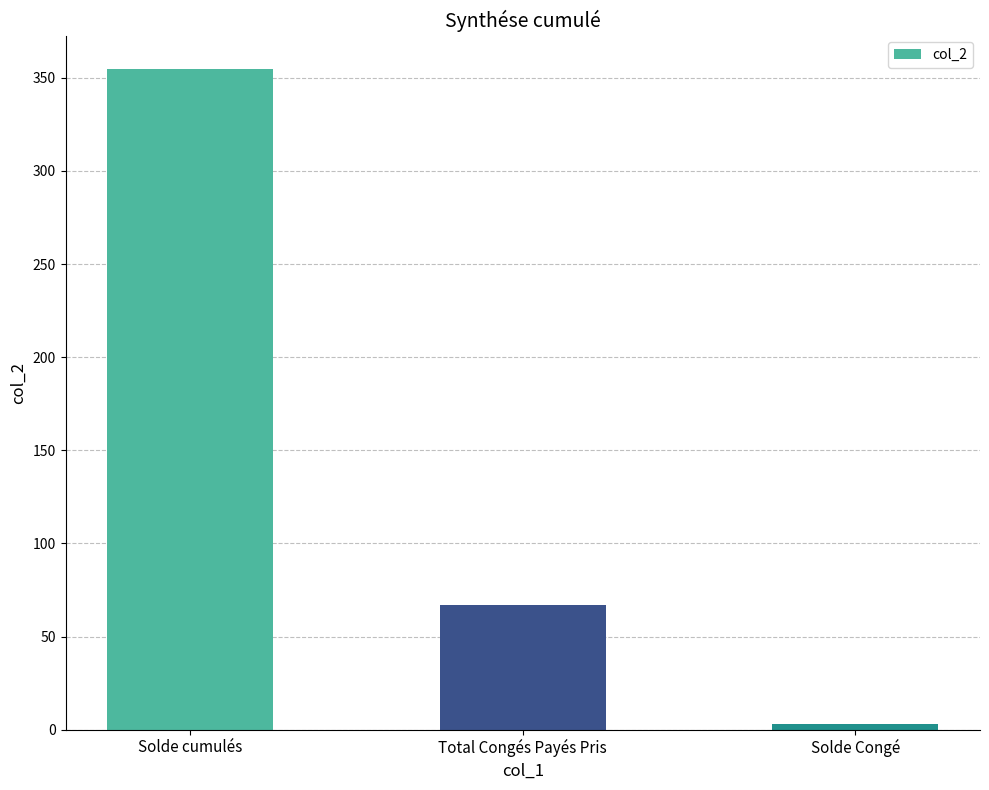

Count the number of categories in the chart.

3